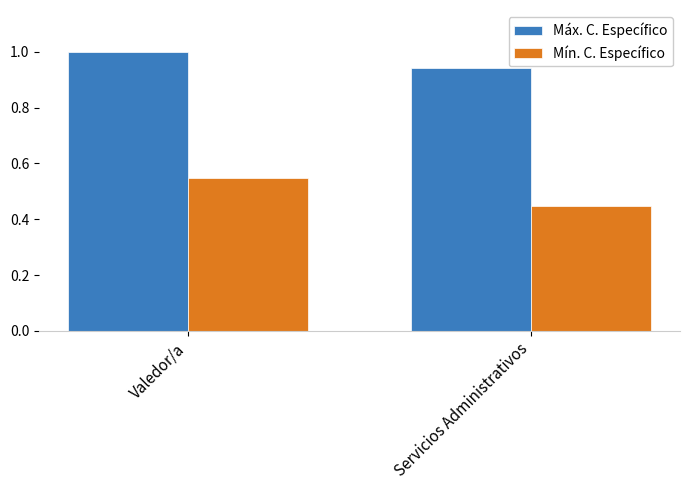

The value of Mín. C. Específico at Servicios Administrativos is 0.3. True or false?

False